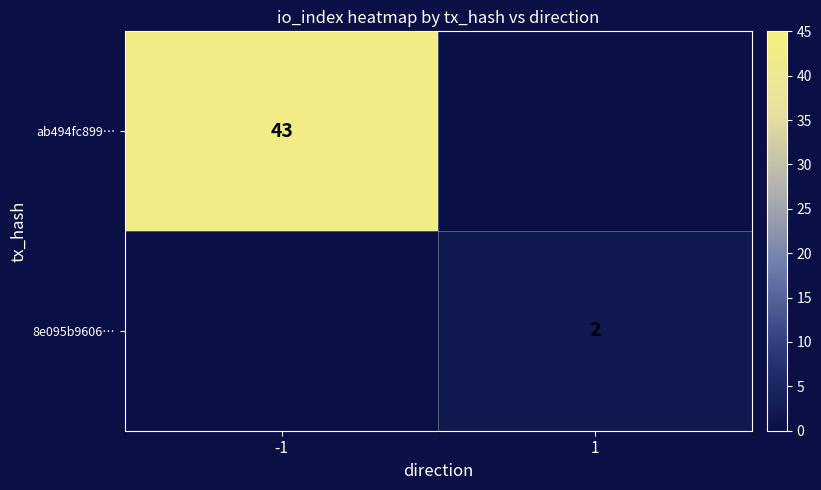

True or false: 8e095b9606… has a value of 3 at 1.

False